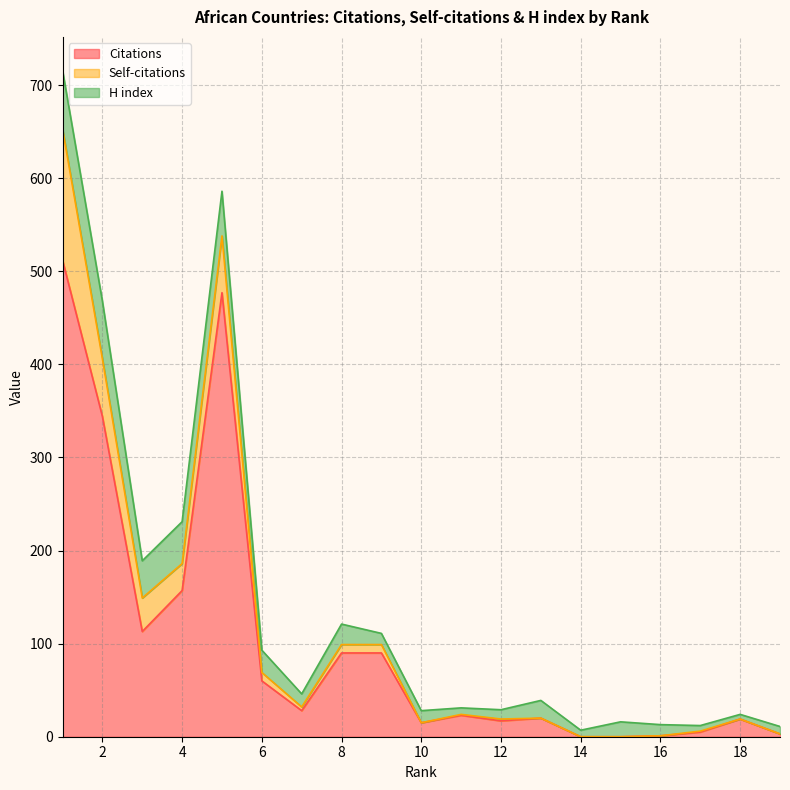

Does the chart have visible grid lines?

Yes